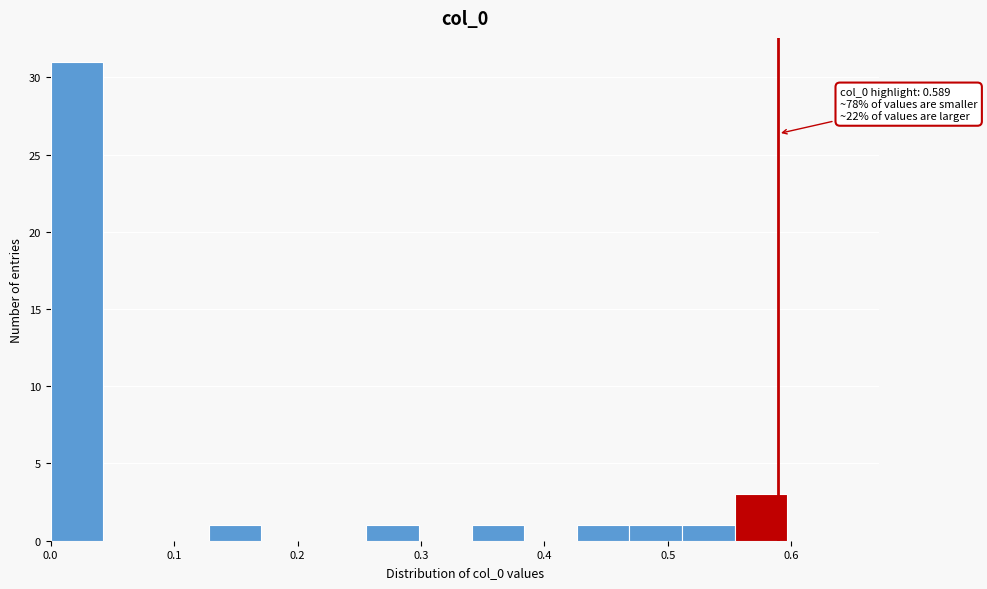

Over which range of the x-axis is the bar tallest?

0.00 to 0.04